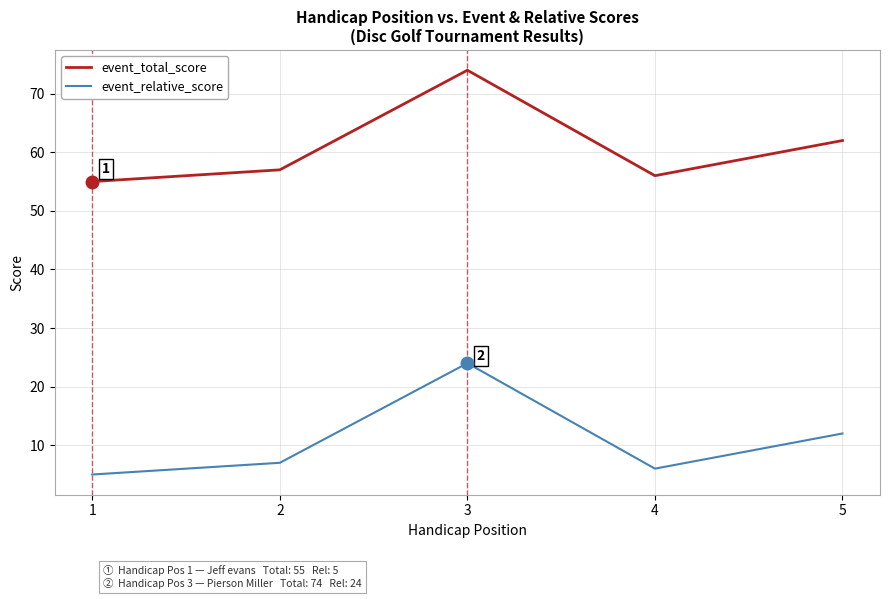

Is the value of event_relative_score at 1 greater than the value of event_total_score at 2?

No